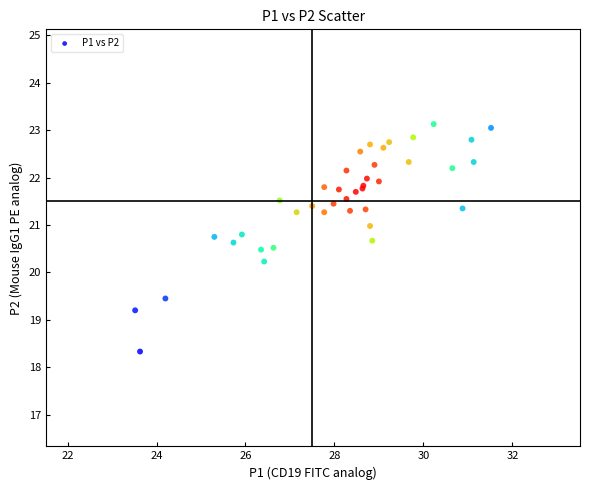

What Y value in the scatter plot is closest to 20?

20.2